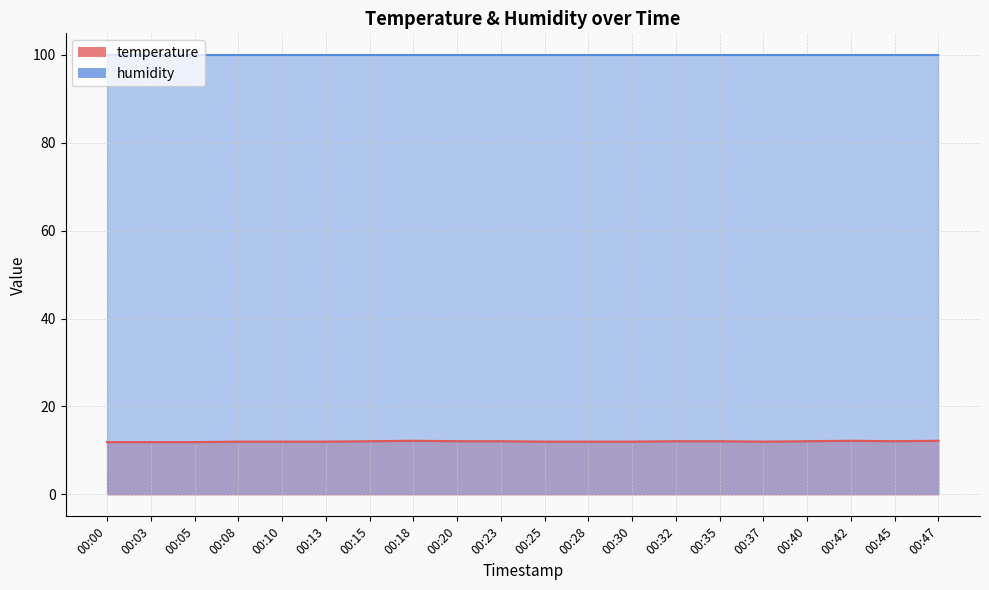

What is the approximate value at 00:10?

12.0